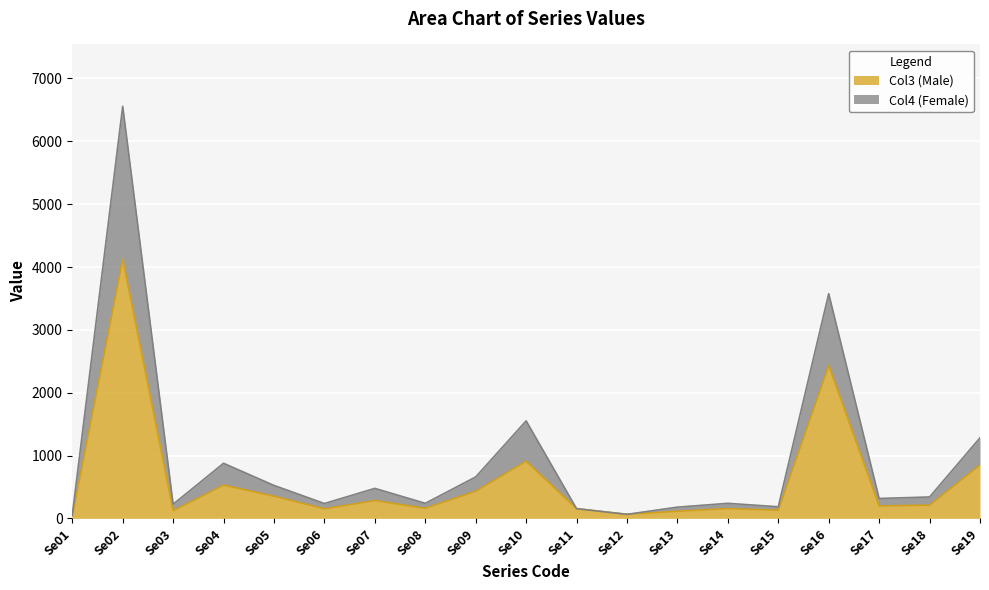

At which category is the sum across all series the highest?

Se02